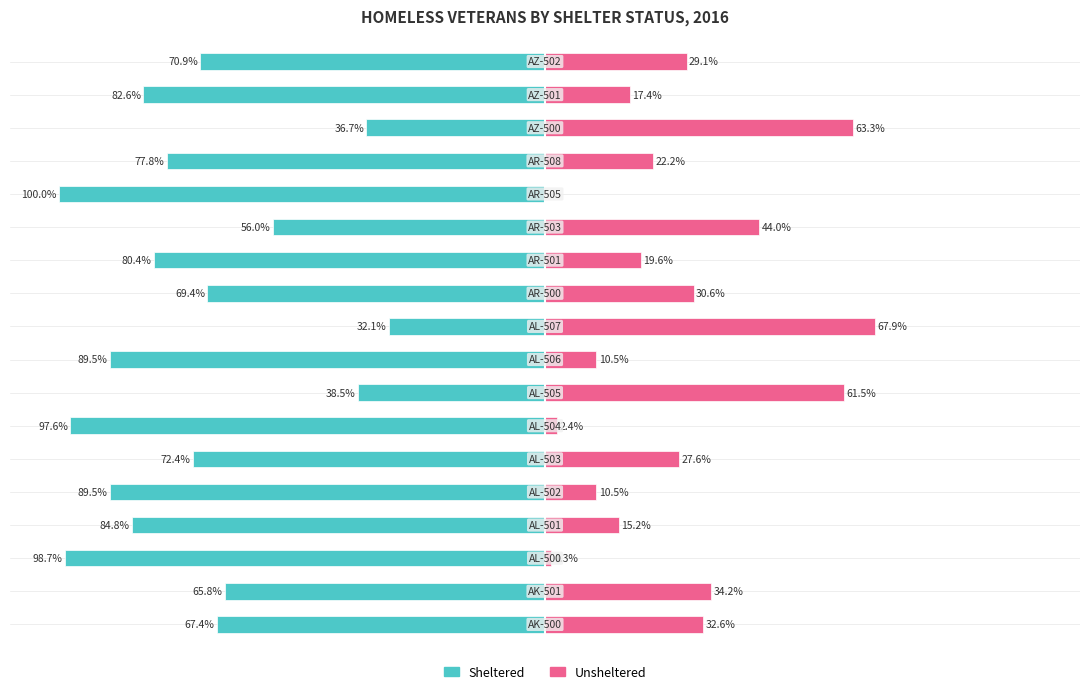

The Sheltered (ES+TH+SH) series shows -37.9 at 11. True or false?

False